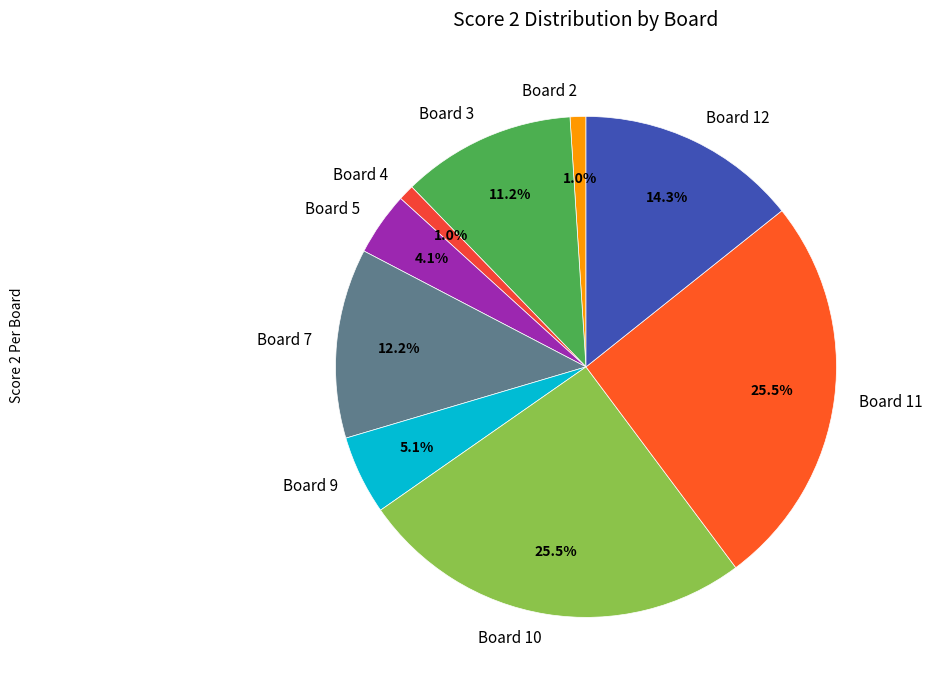

How much of the chart is everything except Board 2?

99.0%